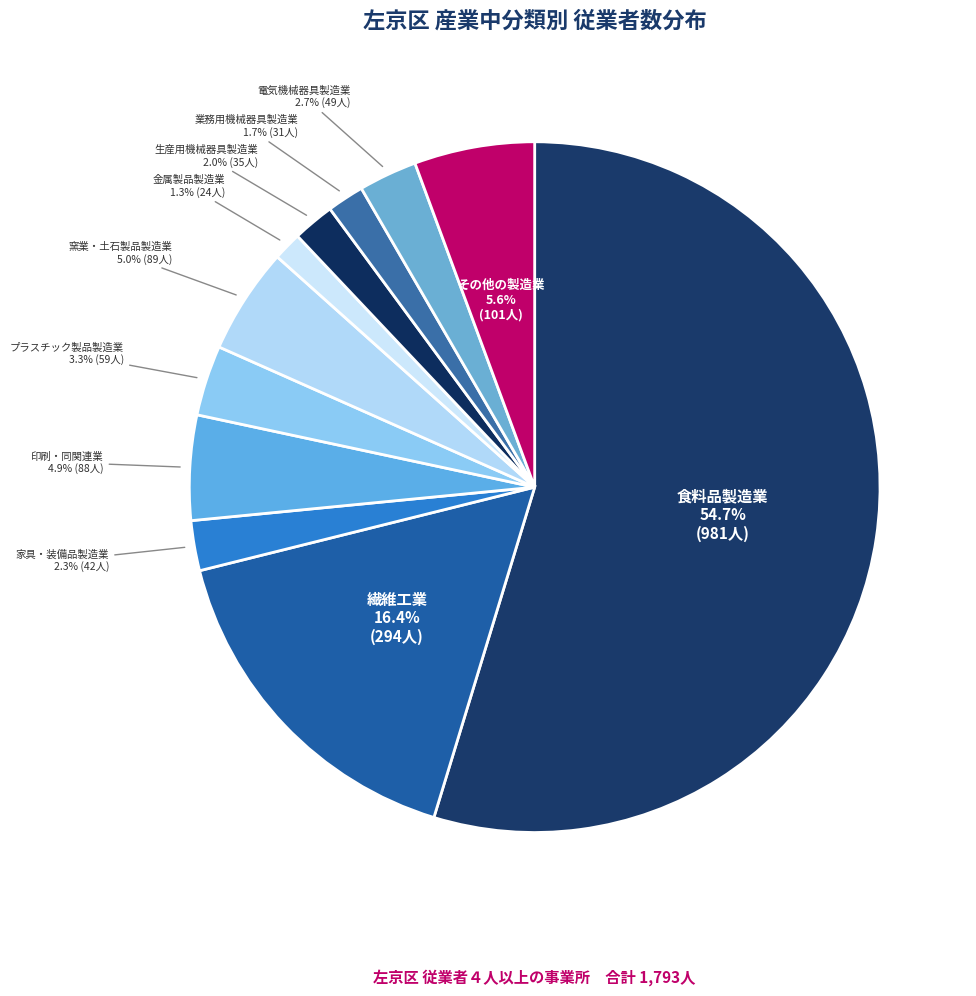

Is the sum of 食料品製造業 and プラスチック製品製造業 greater than half?

Yes